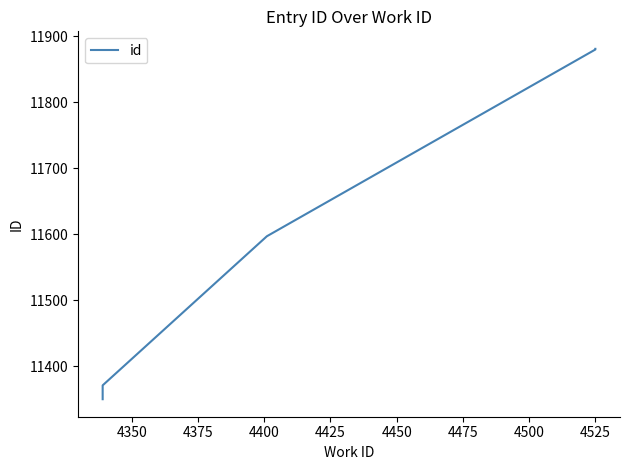

What is the ratio of the value at 4475 to the value at 4350?

1.0